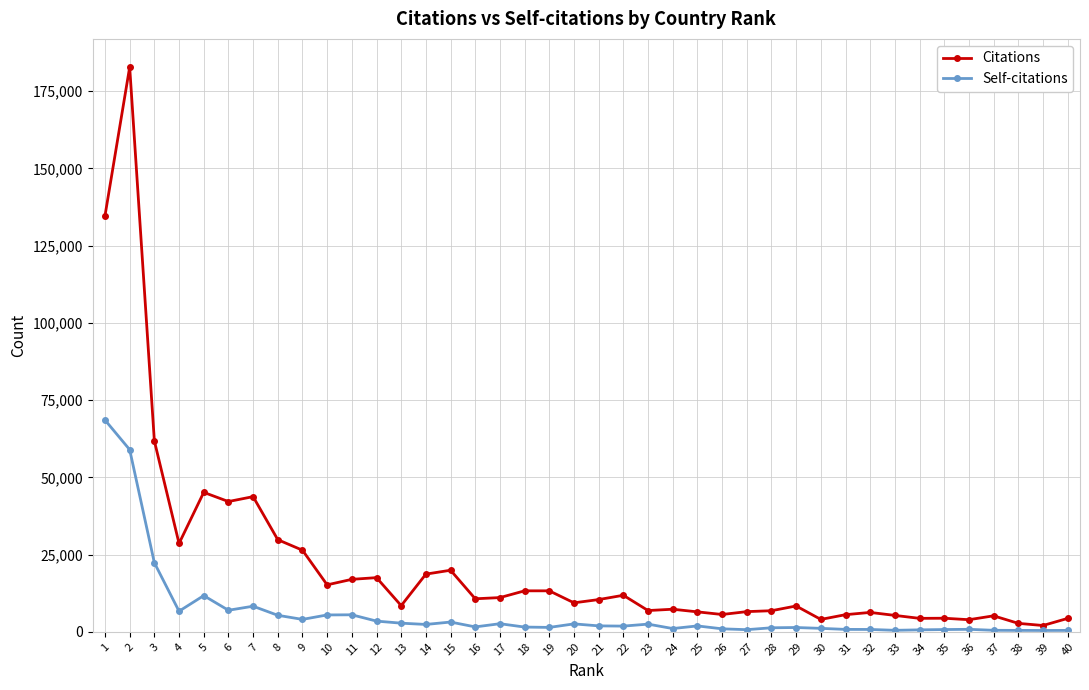

At how many categories does at least one series exceed 82487?

2